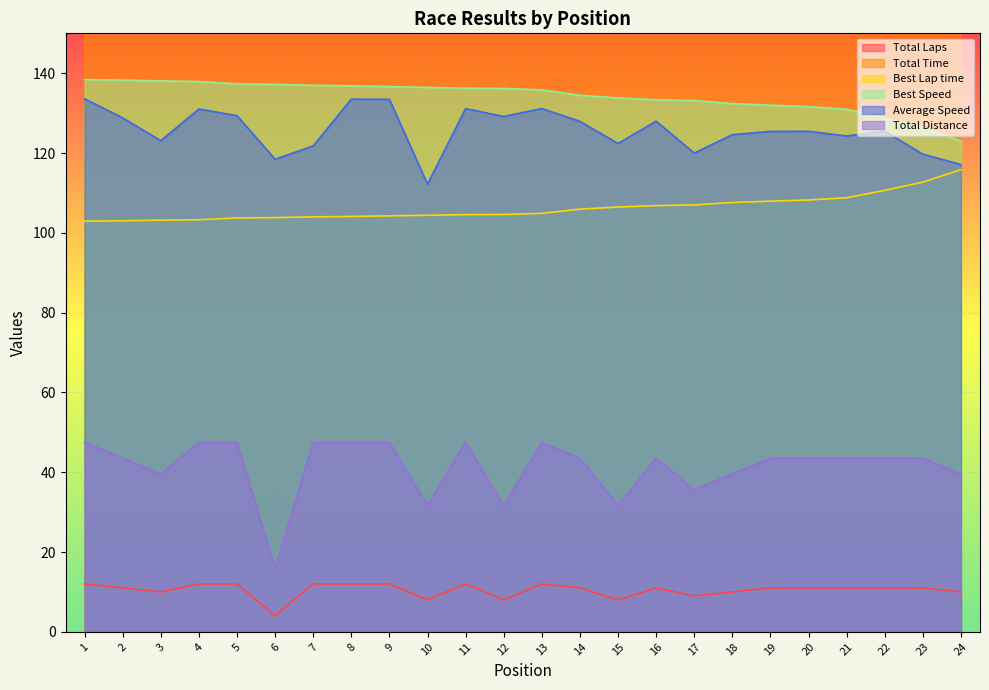

Rank the series by their maximum value, from highest to lowest.

Total Time, Best Speed, Average Speed, Best Lap time, Total Distance, Total Laps